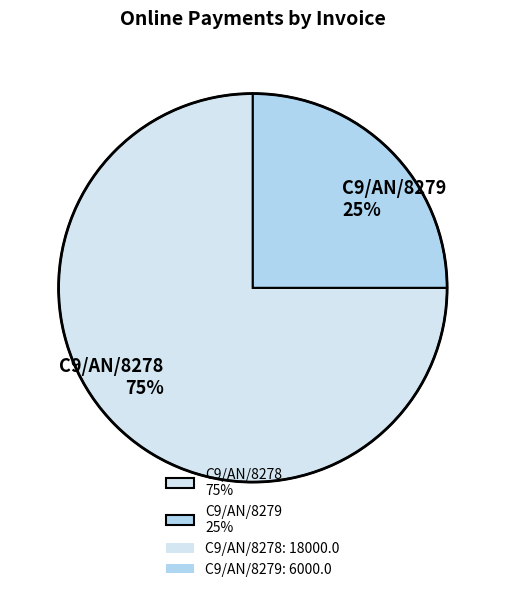

The C9/AN/8279 slice represents 25% of the pie. True or false?

True